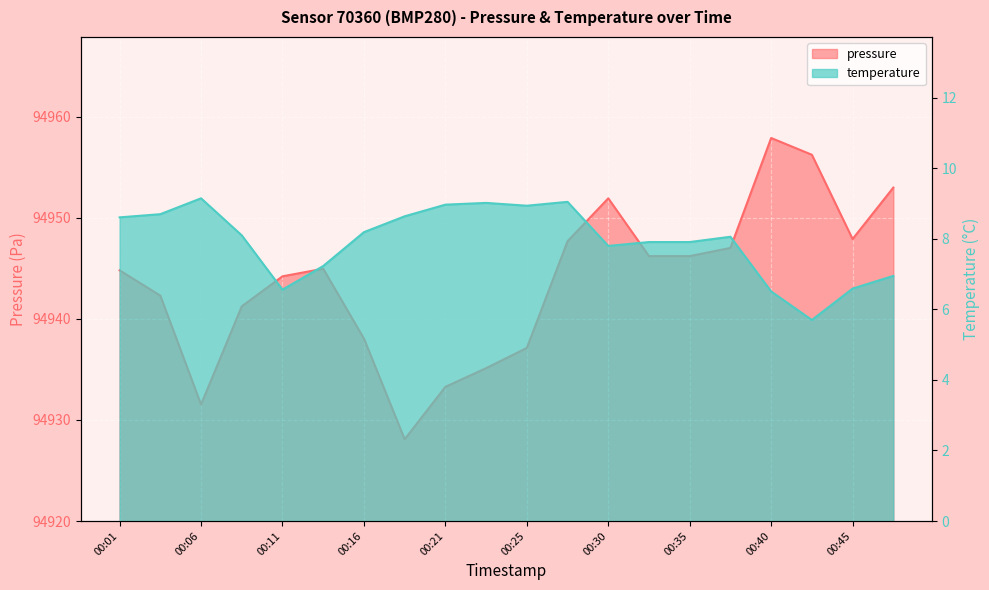

What is the value of the temperature point at the 6th from the left?

7.2